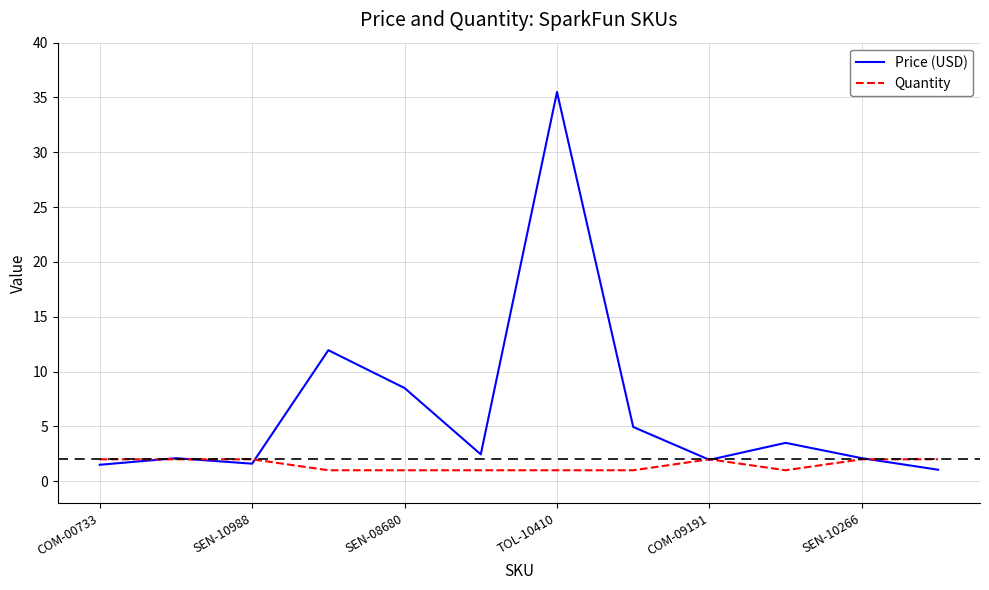

What is the greatest value displayed?

35.5